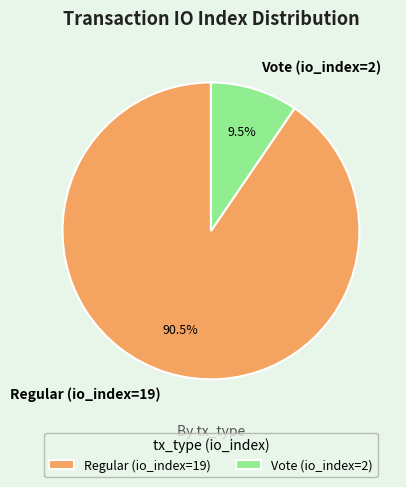

How many slices are in this pie chart?

2